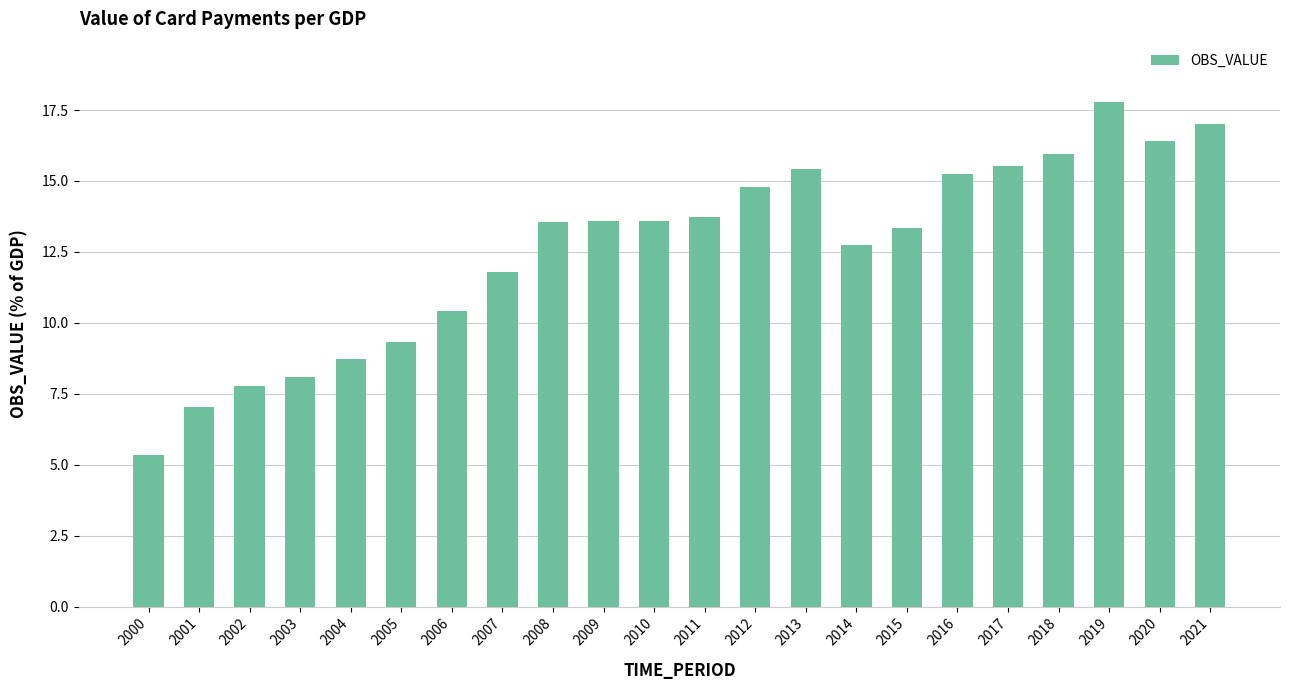

What is the maximum value shown in the chart?

17.8